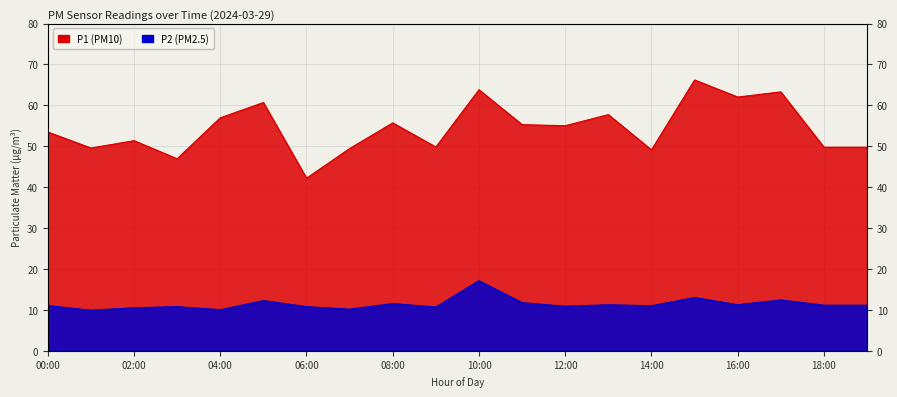

Is it true that P2 equals 21.5 at 17:00?

False